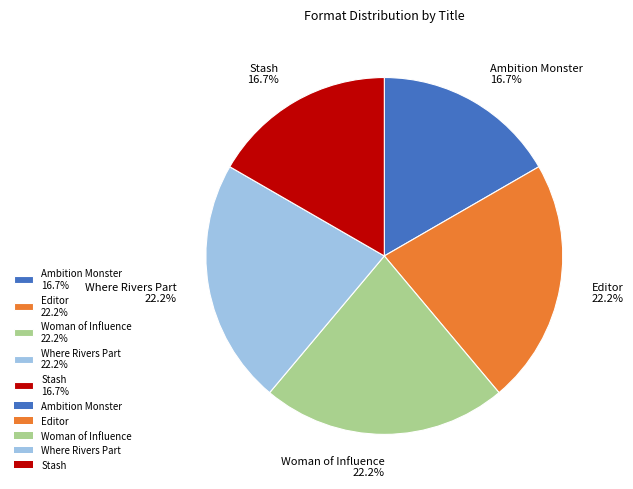

To the nearest percent, what is the difference between the largest and smallest slice percentages?

6%